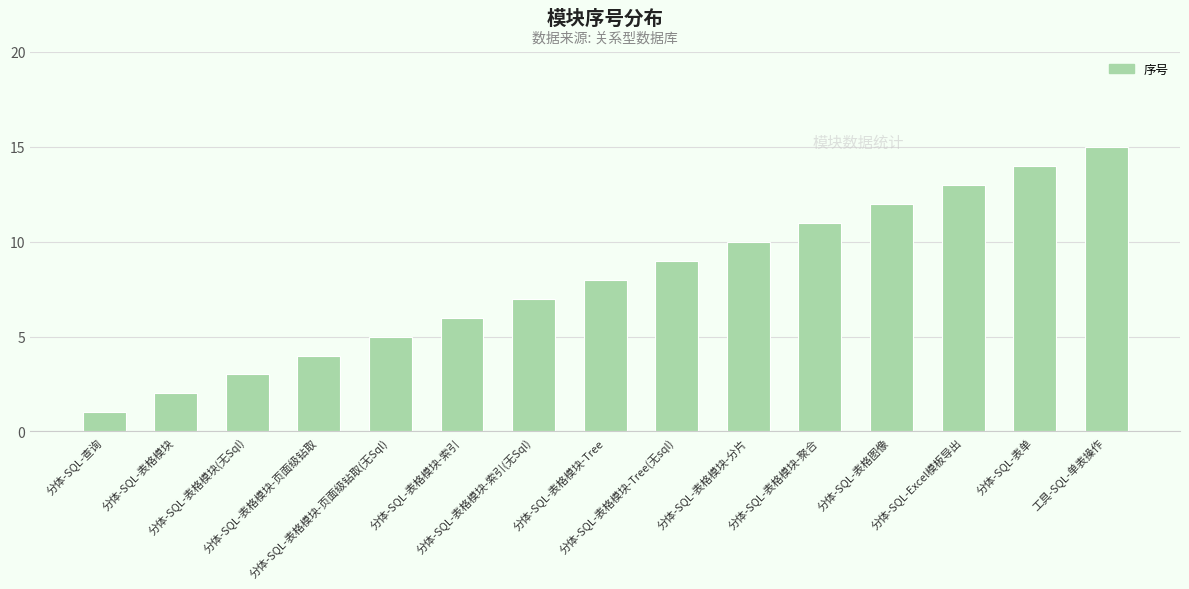

What is the sum of all values?

120